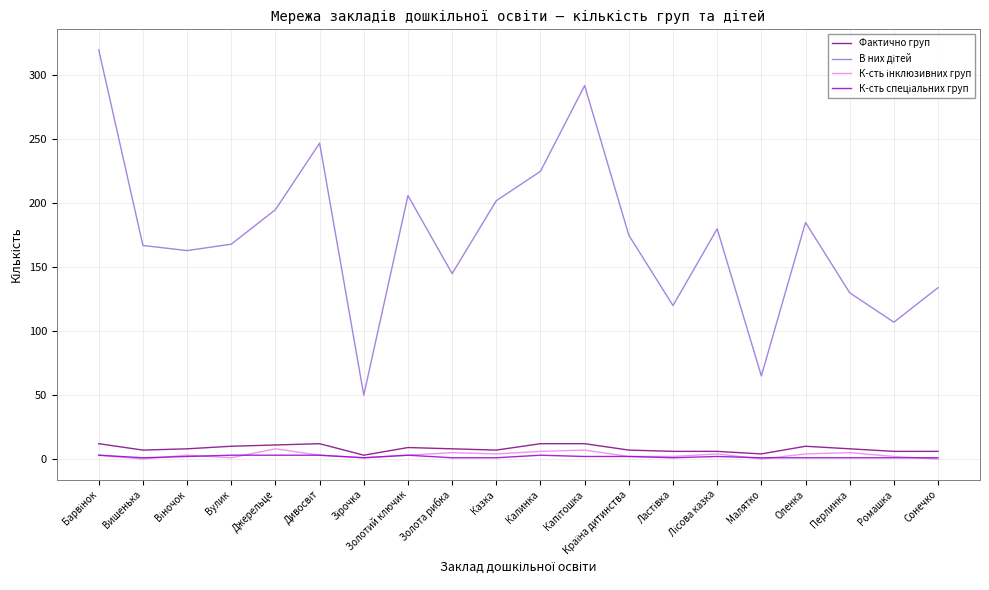

At which category does К-сть спеціальних груп reach its first local valley?

Вишенька